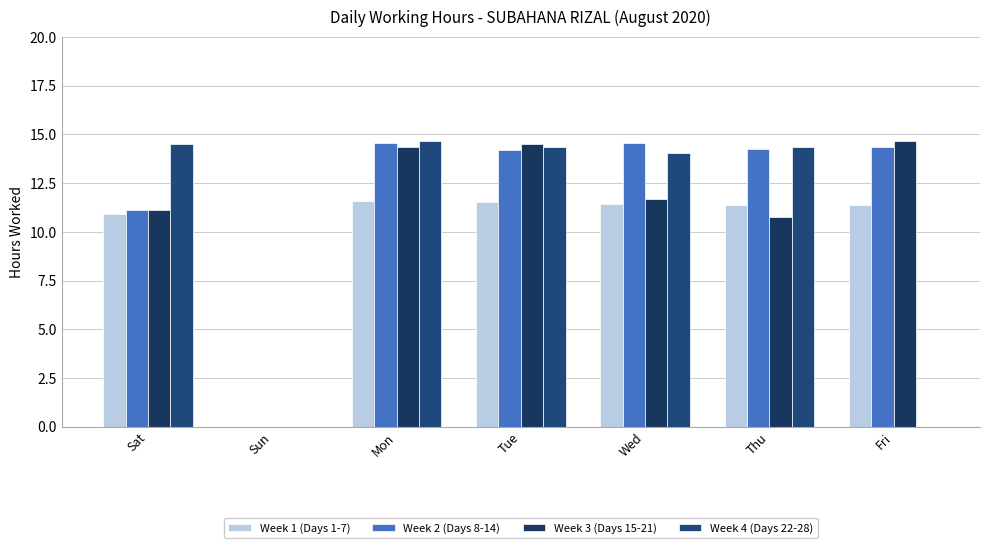

Which series has the widest spread of values?

Week 3 (Days 15-21)